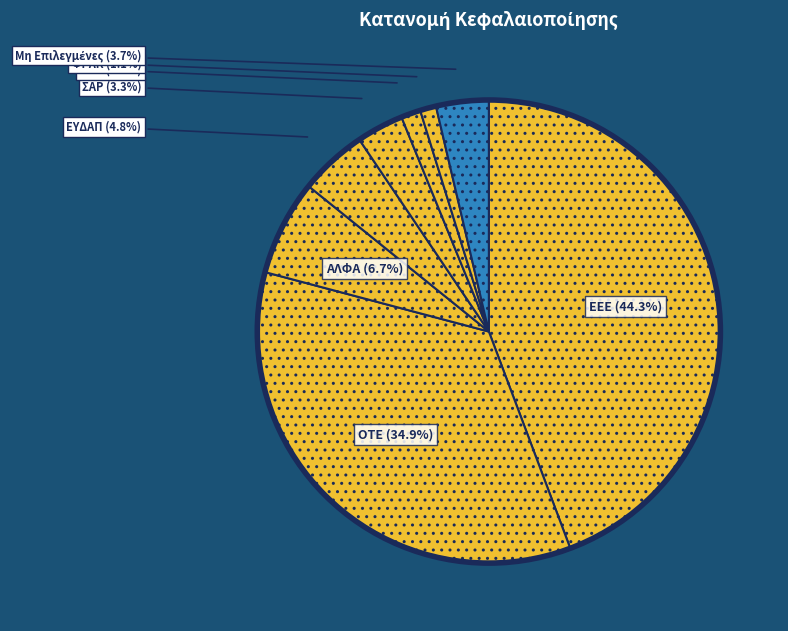

Do ΕΕΕ and ΟΤΕ together represent more than half of the pie?

Yes